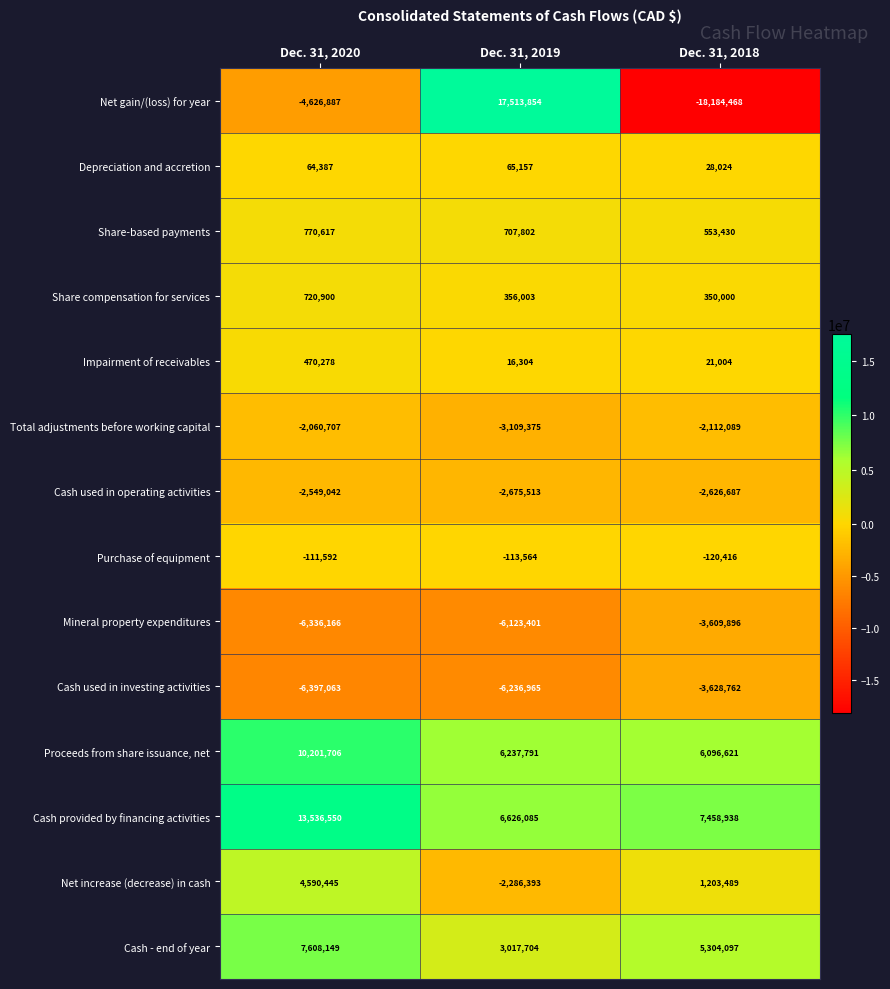

How many series are shown in this chart?

14